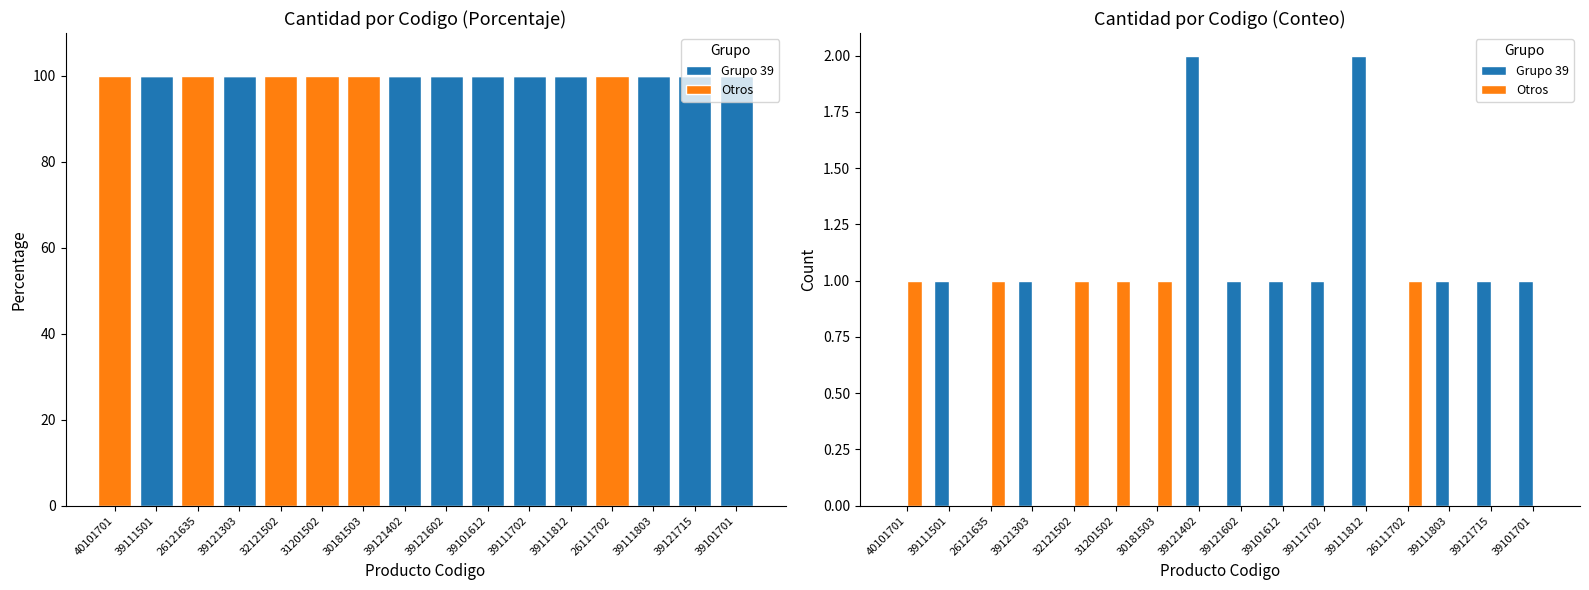

Where is Grupo 39 nearest to the value 1?

39111501